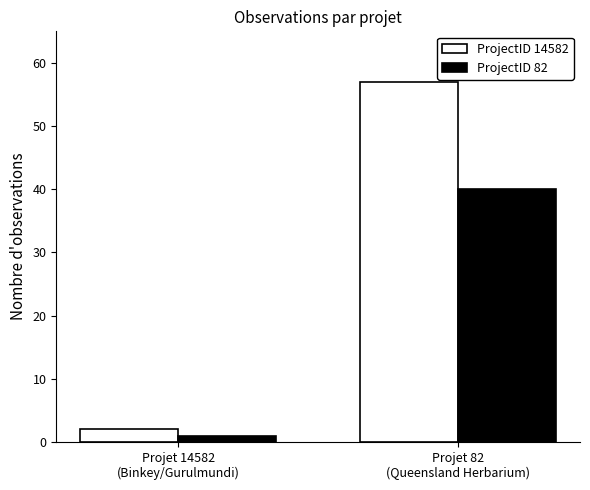

At which category is the sum across all series the highest?

Projet 82
(Queensland Herbarium)